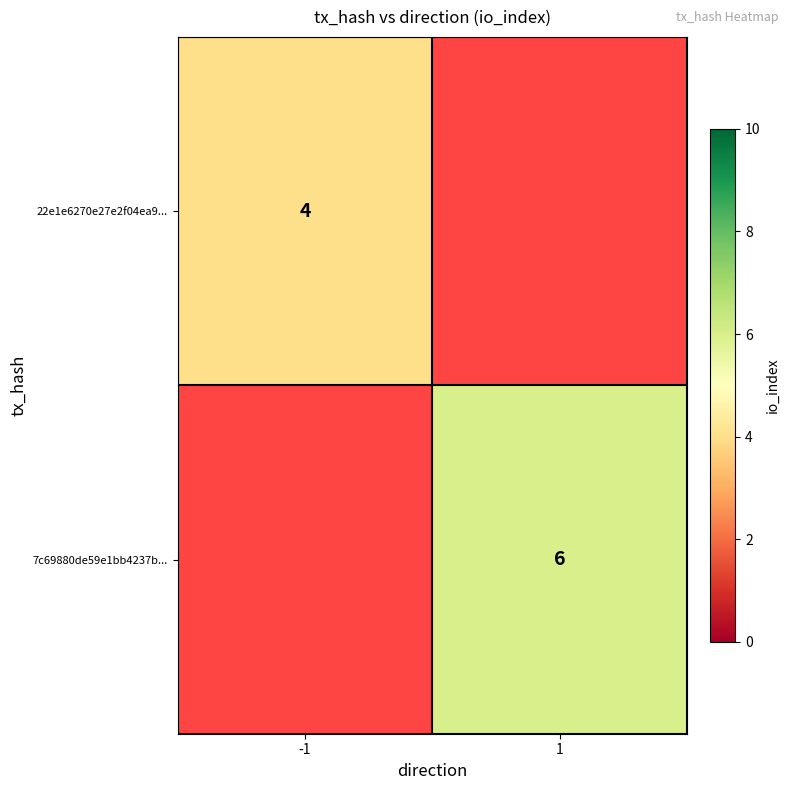

Is it true that 7c69880de59e1bb4237b... equals 6 at 1?

True